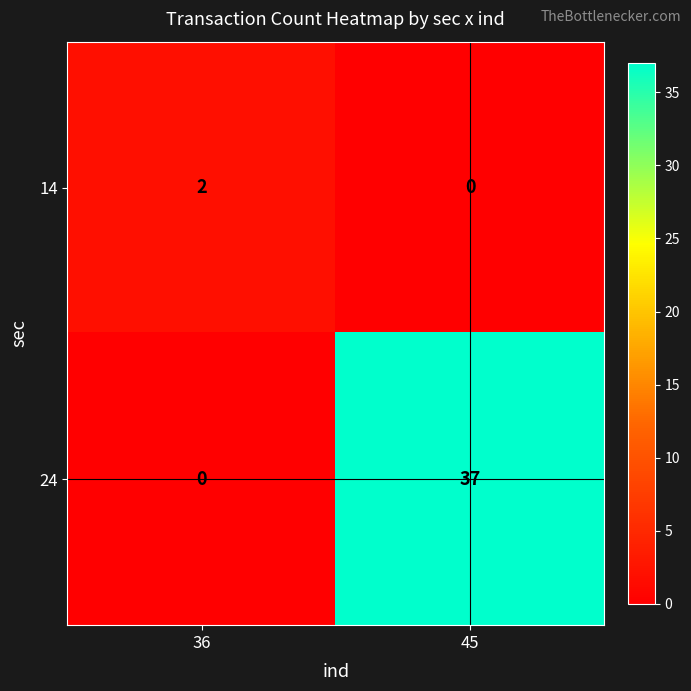

What is the difference between the 24 values at 36 and 45?

37